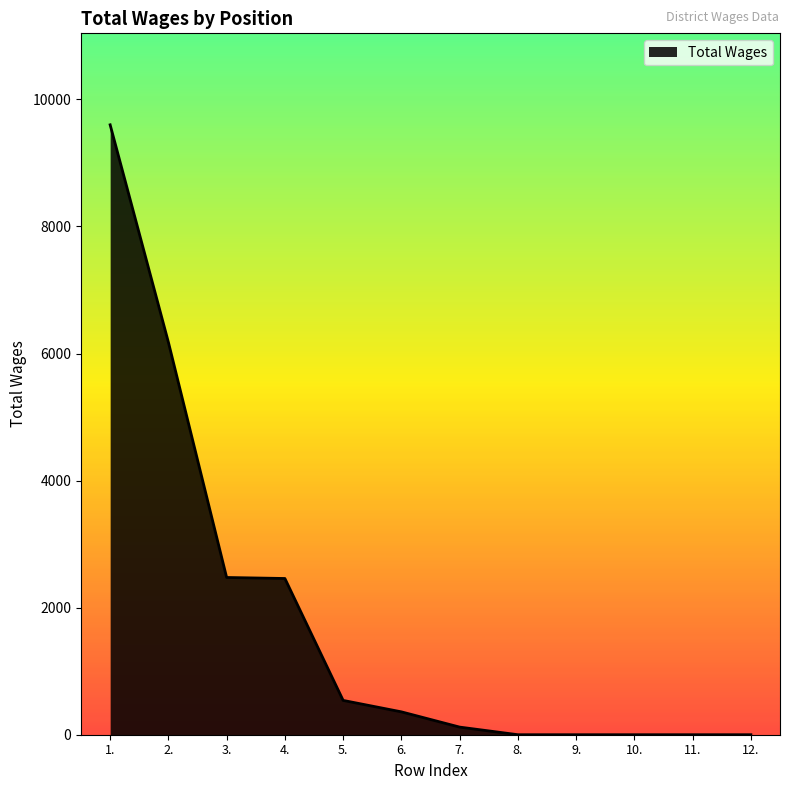

What is the sum of all values?

21732